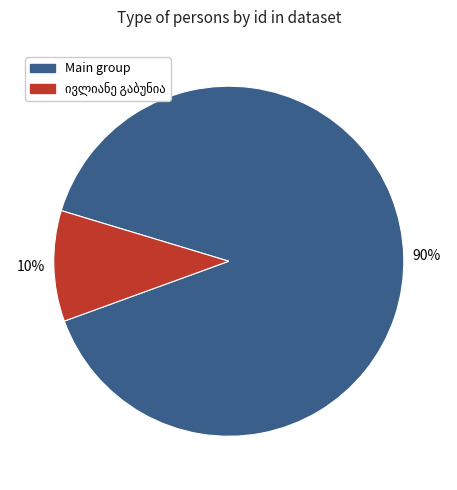

How many slices are in this pie chart?

2